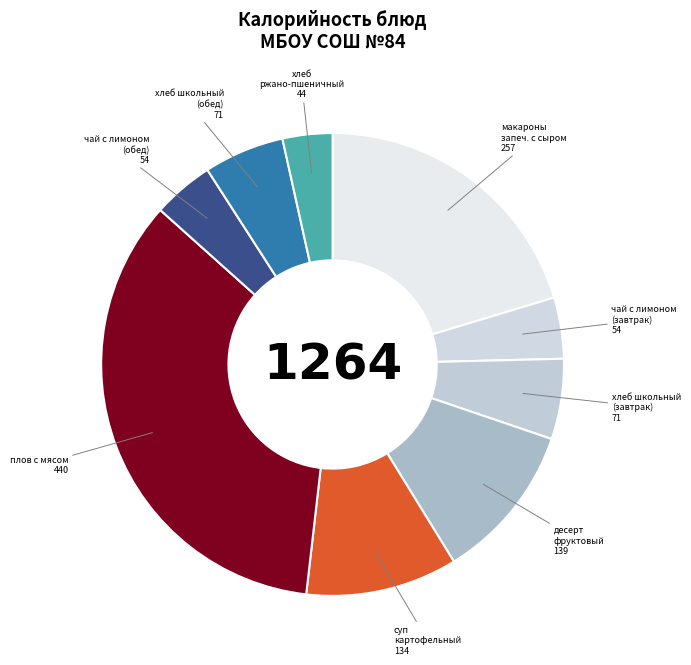

Count the number of slices in the pie.

9